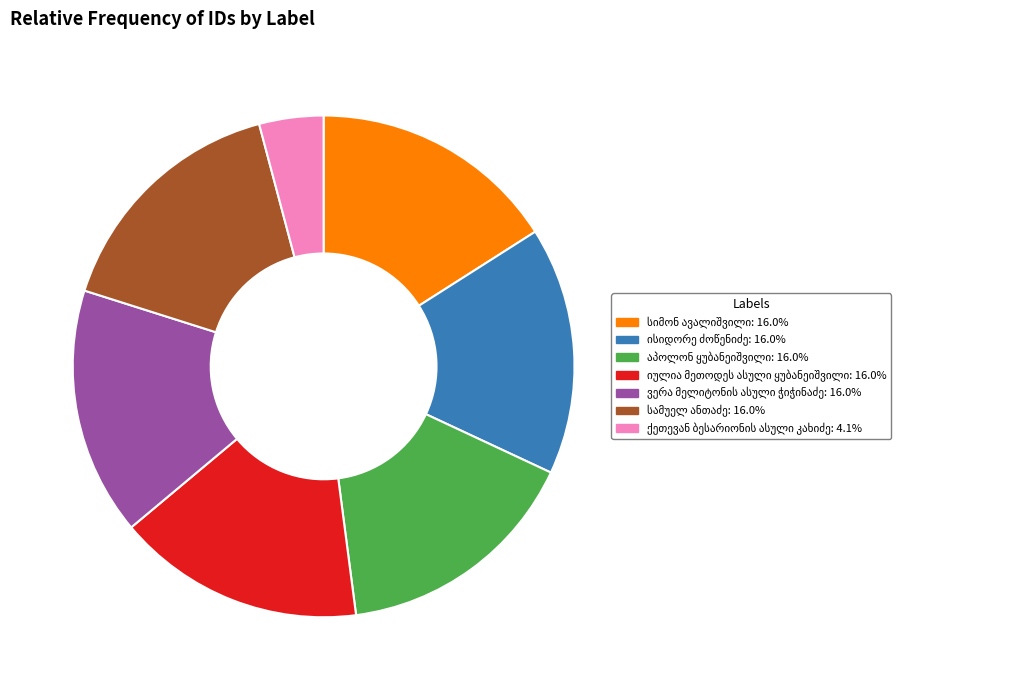

Does any single category account for the majority?

No